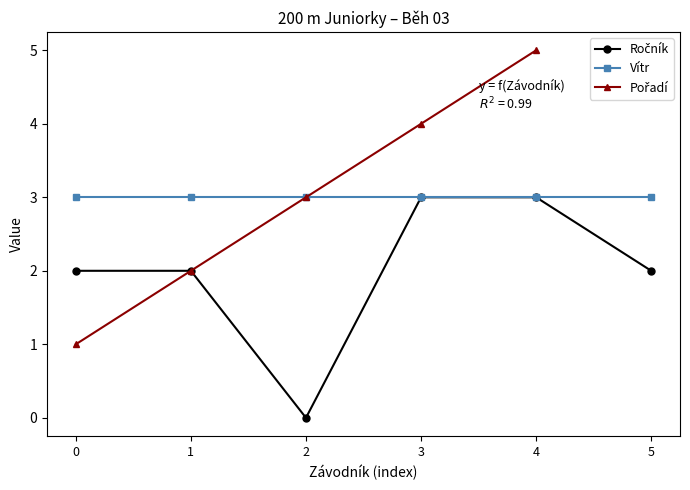

At which category does the chart reach its minimum across all series?

2